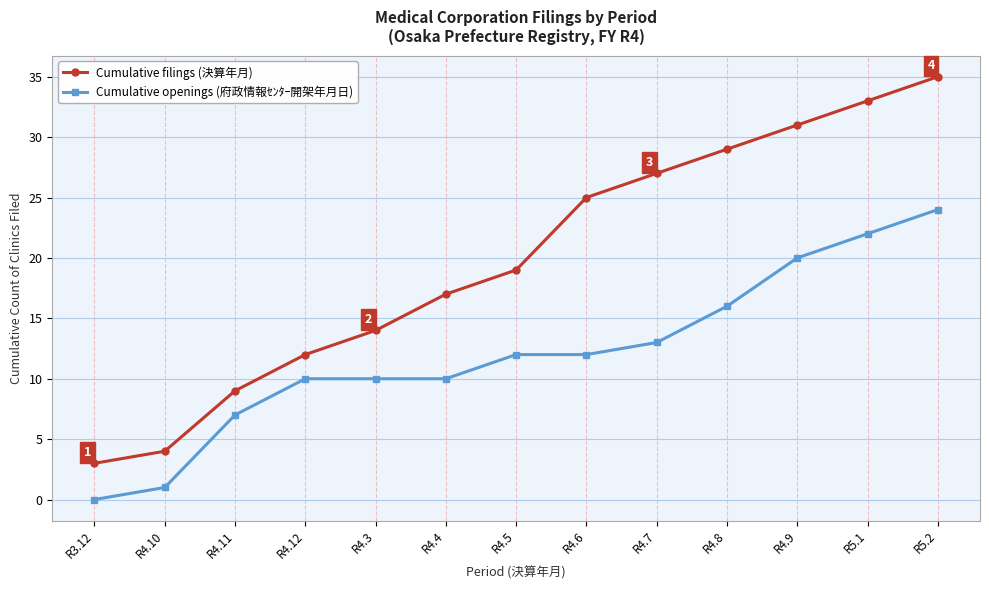

The Cumulative filings (決算年月) series shows 1 at R3.12. True or false?

False